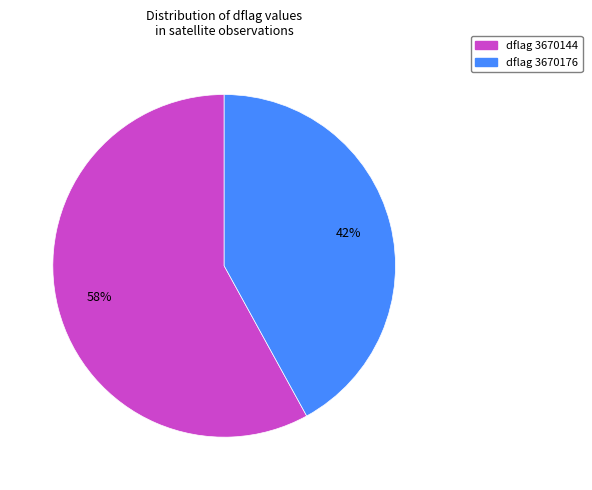

What percentage is the dflag 3670176 slice, to the nearest percent?

42%